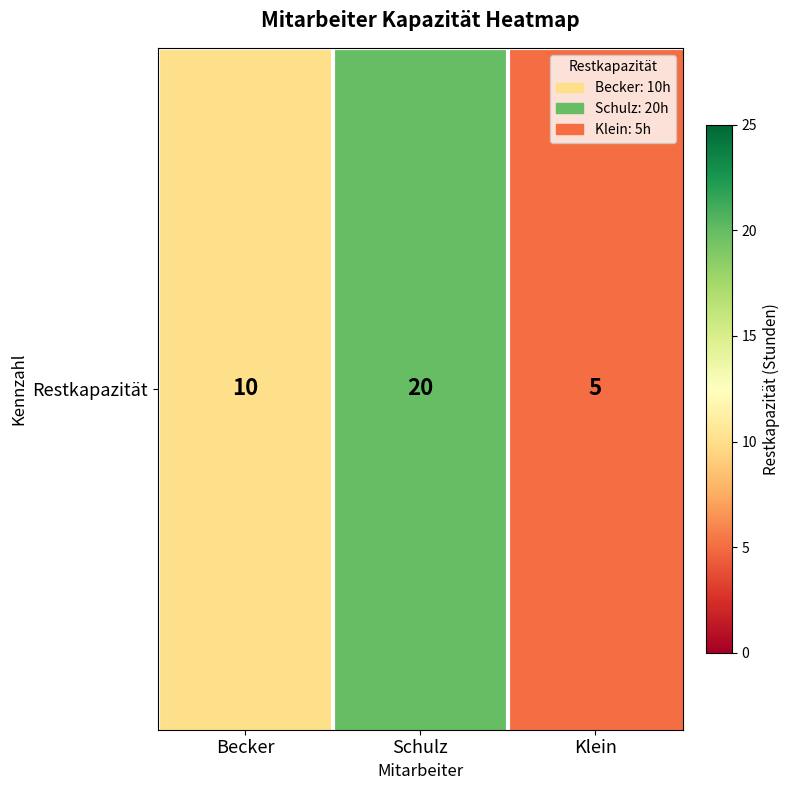

What is the difference between the values at Becker and Schulz?

10